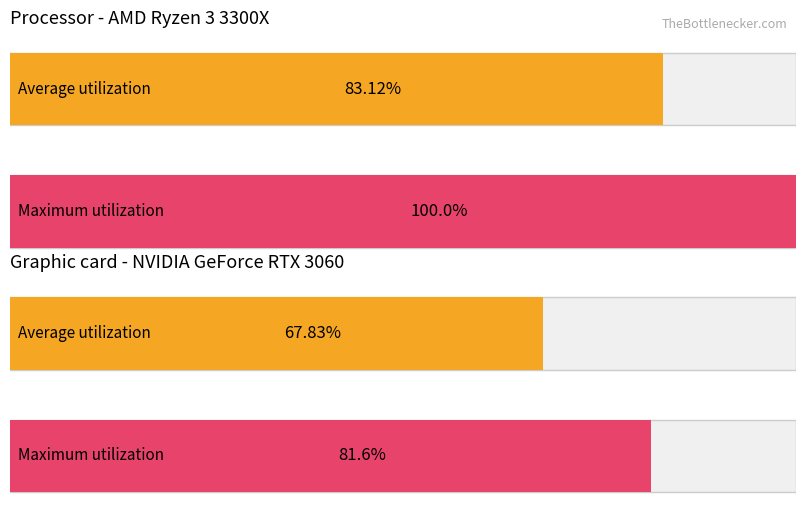

Is it true that Maximum utilization equals -71.2 at 12?

False